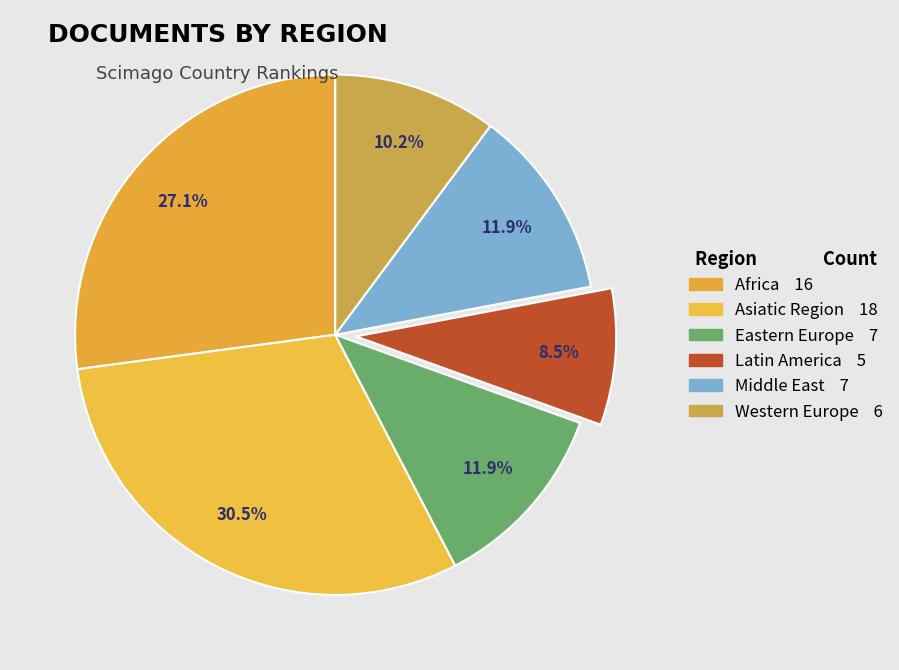

Does any single category account for the majority?

No